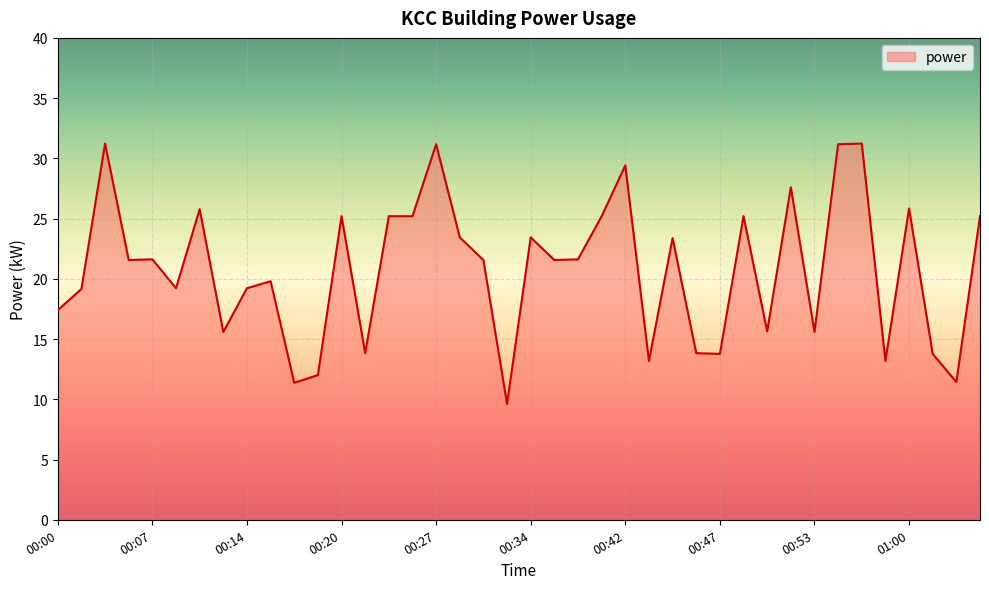

What is the sum of all values?

830.4